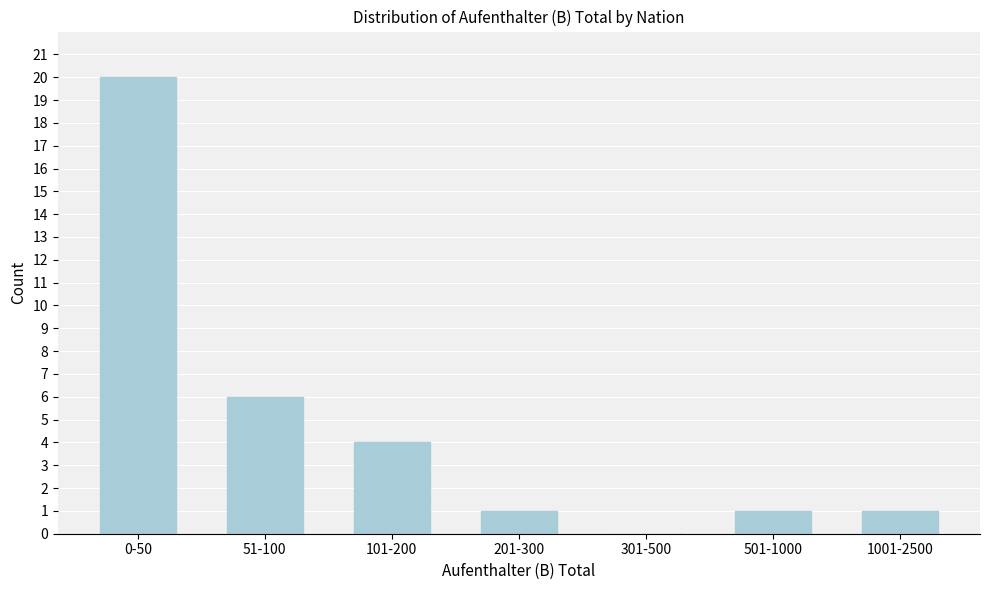

Reading left to right, list all the values displayed in this chart.

0-50=20	51-100=6	101-200=4	201-300=1	301-500=0	501-1000=1	1001-2500=1